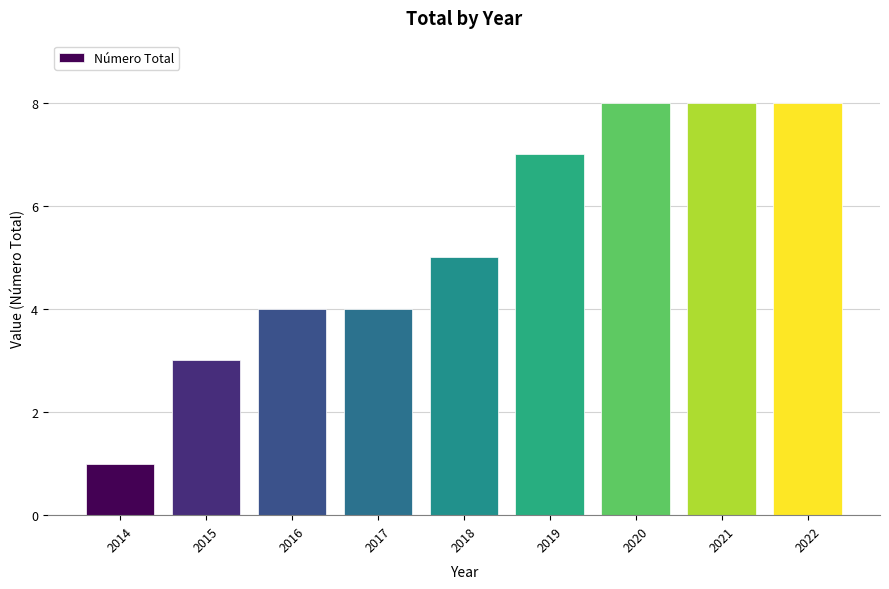

What is the change in value from 2018 to 2022?

+3